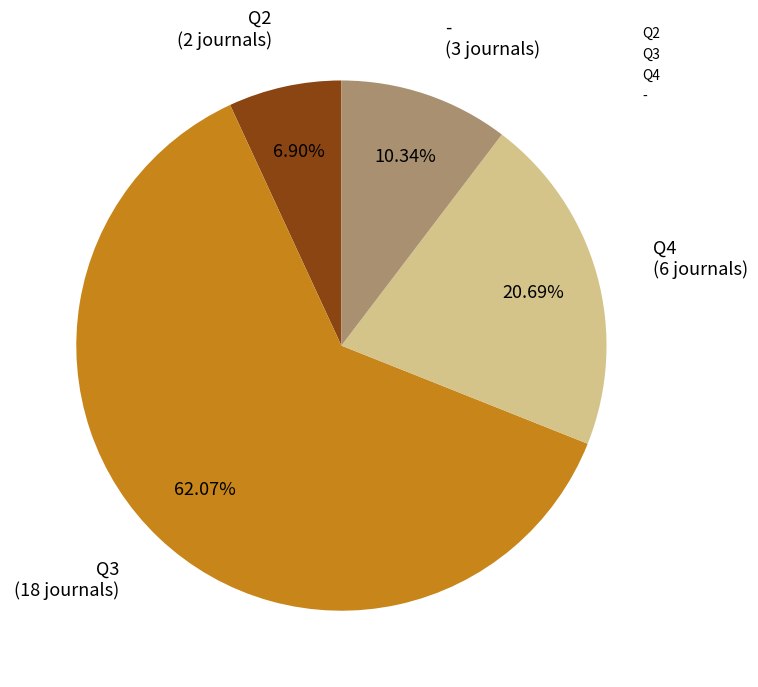

What portion of the pie excludes Q3?

37.9%